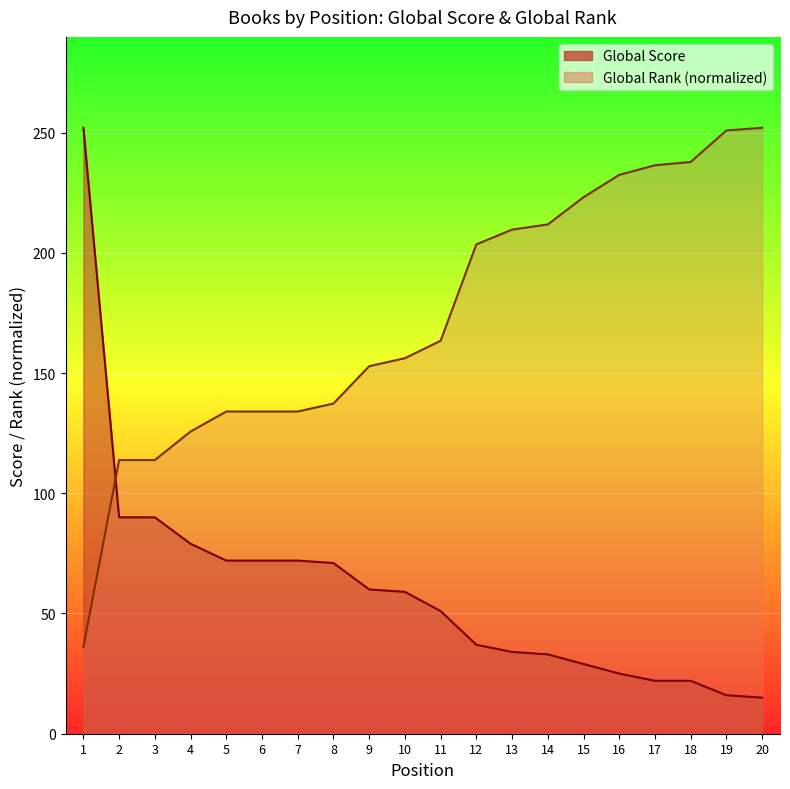

What is the approximate value of Global Rank at 15?

223.1